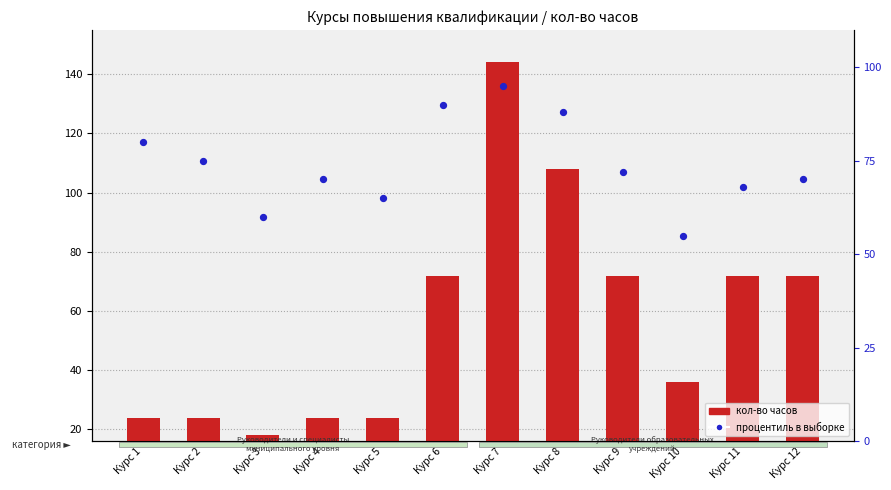

Which series reaches the minimum Y coordinate?

кол-во часов (transformed)